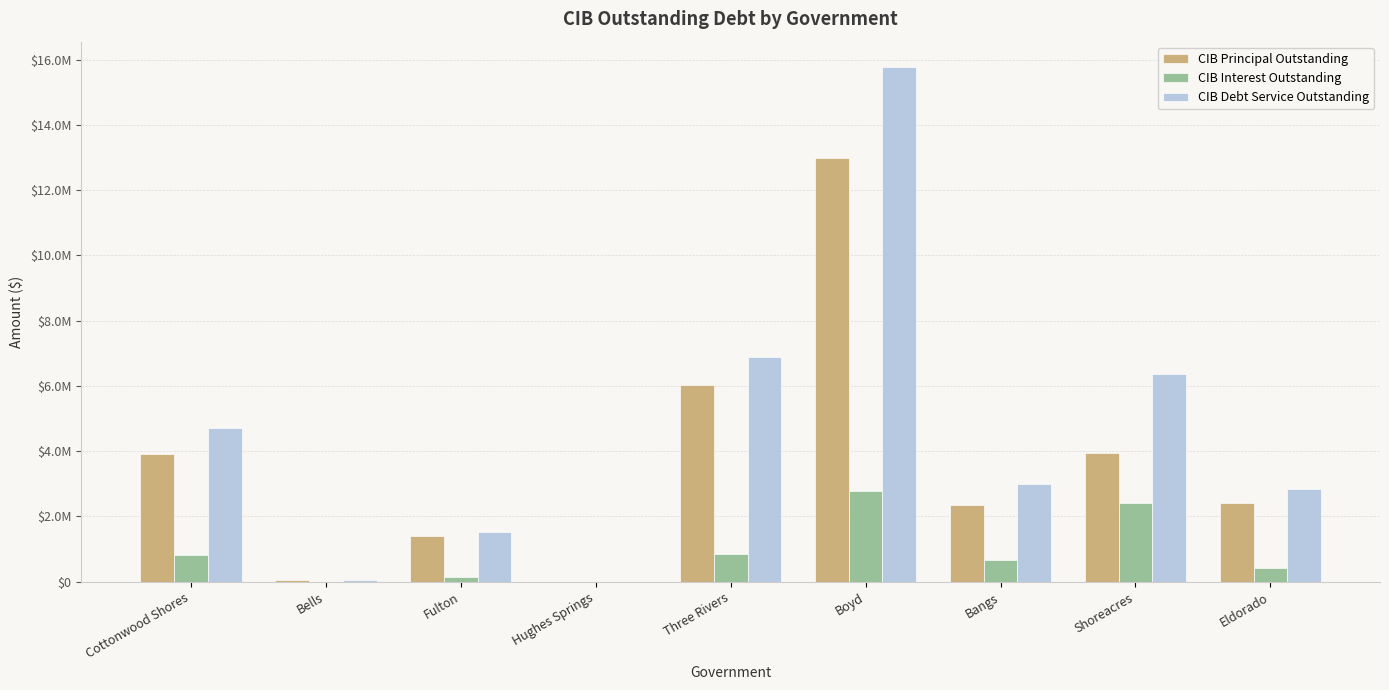

What are all the series names shown in the legend?

CIB Principal Outstanding, CIB Interest Outstanding, CIB Debt Service Outstanding